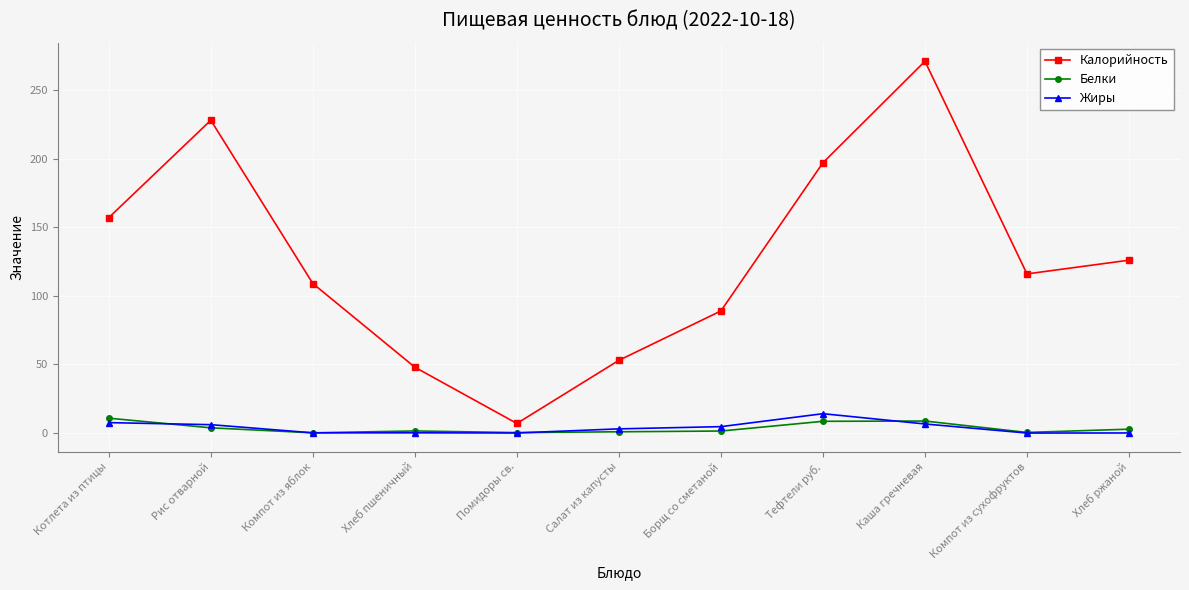

What are all the series names shown in the legend?

Калорийность, Белки, Жиры